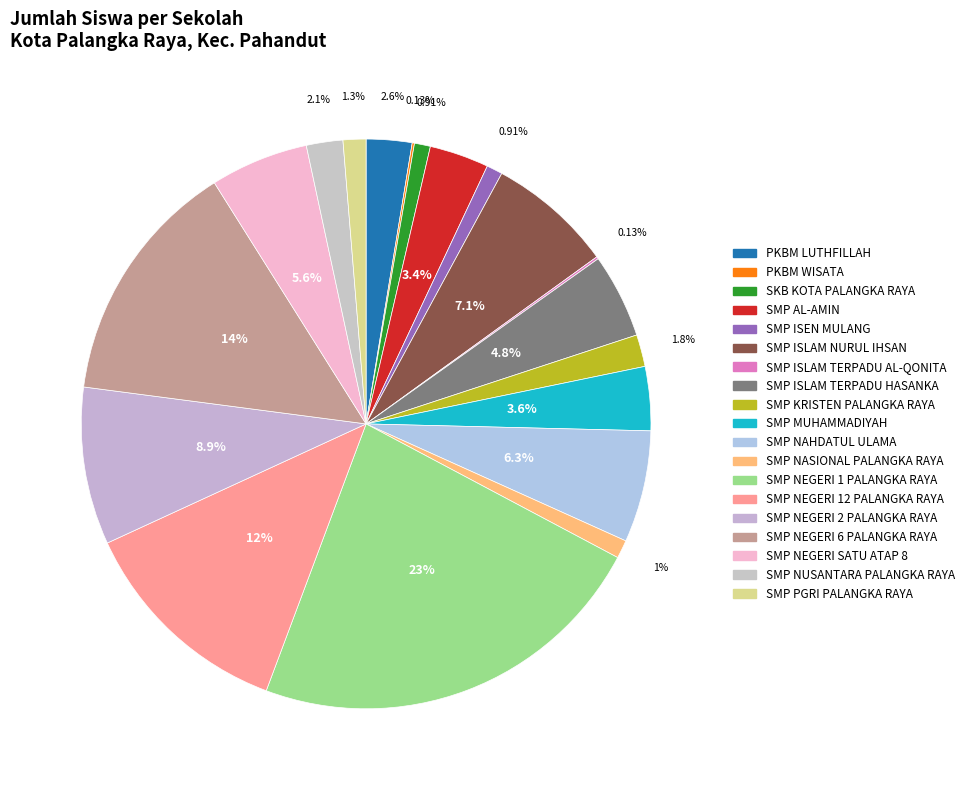

Is it true that SMP NEGERI 2 PALANGKA RAYA is 1% of the pie?

False